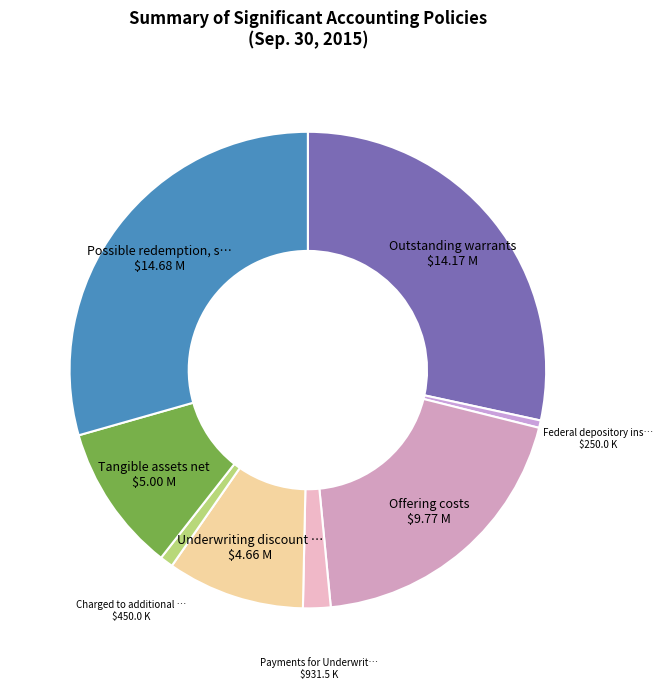

Which category has the smallest portion of the pie?

Federal depository insurance coverage